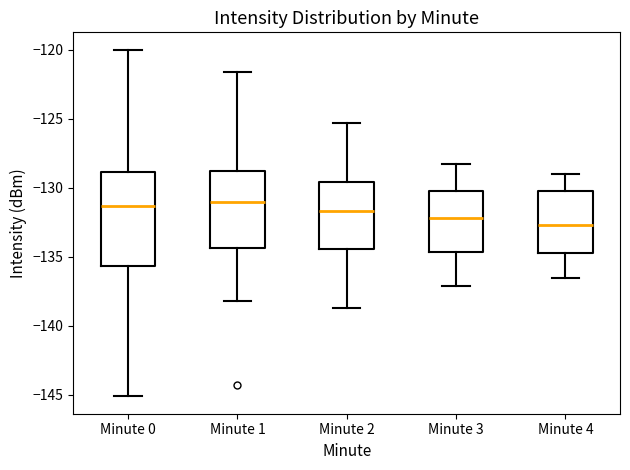

Which box is the tallest, from its lower edge to its upper edge?

Minute 0